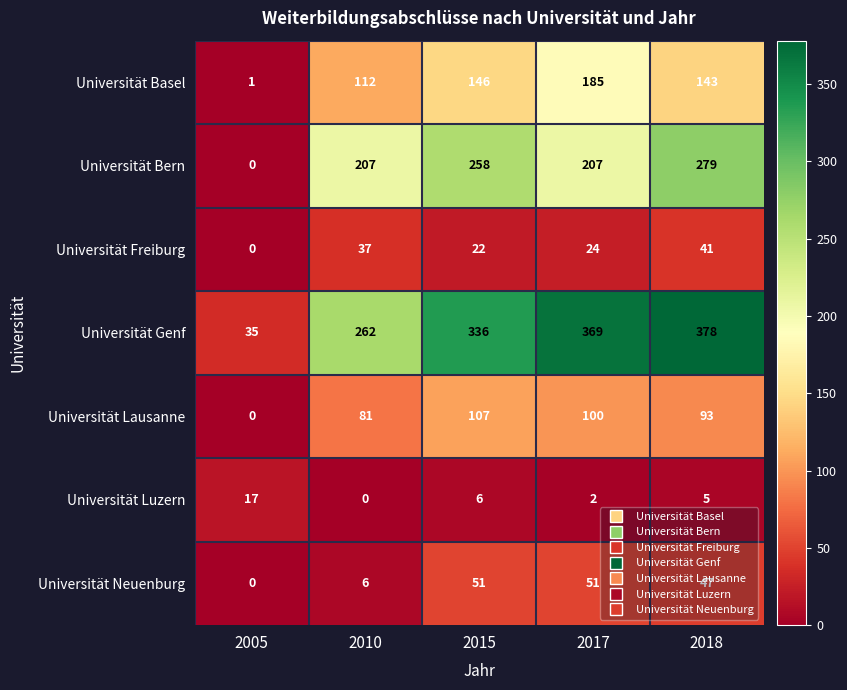

What is the sum of all Universität Luzern values?

30